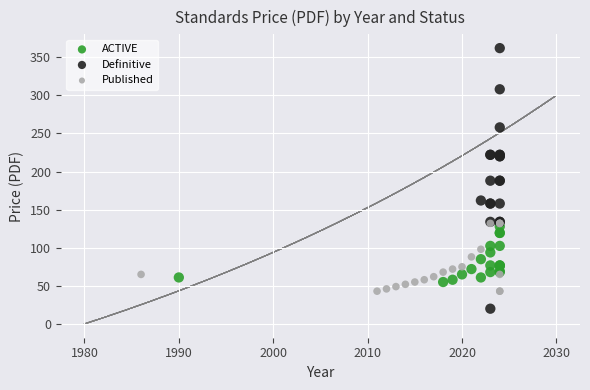

Which series reaches the minimum Y coordinate?

Definitive